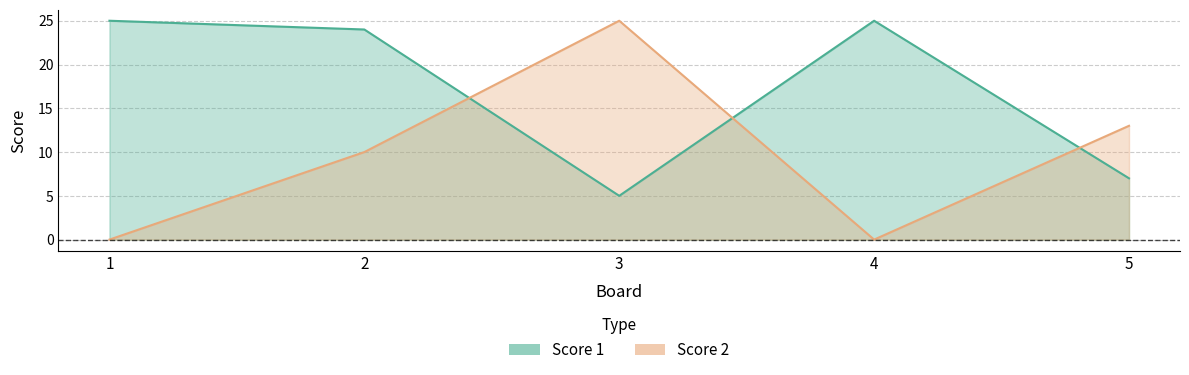

What is the sum of the Score 2 values at 4 and 2?

10